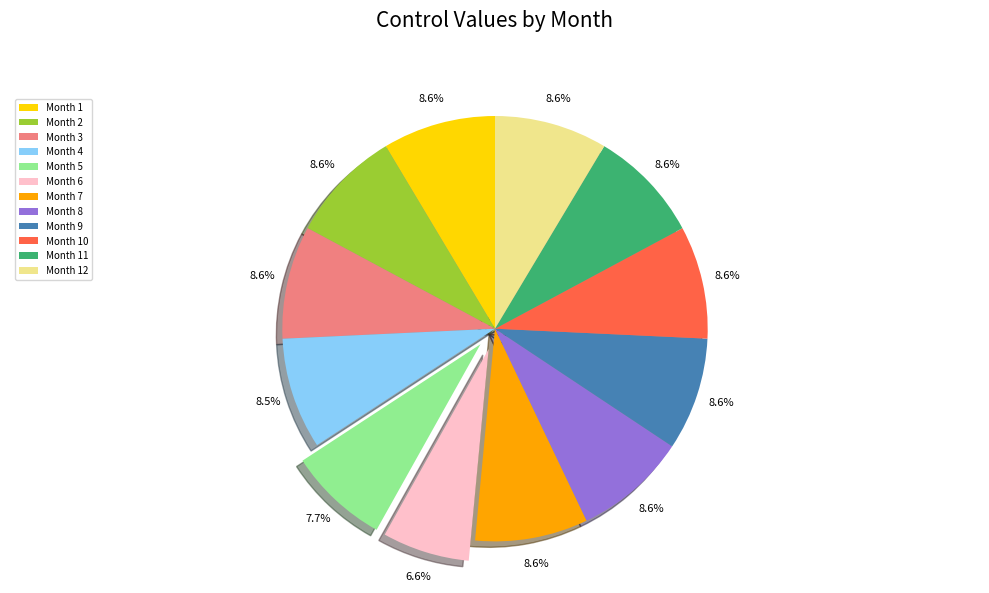

How much of the chart is everything except Month 2?

91.4%